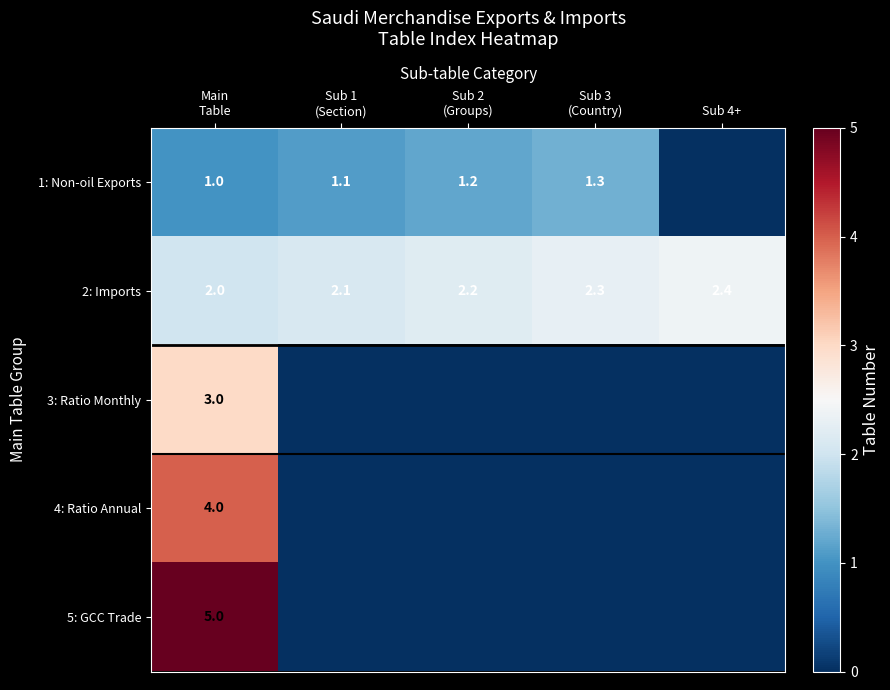

The 2: Imports series shows 2.4 at Sub 4+. True or false?

True